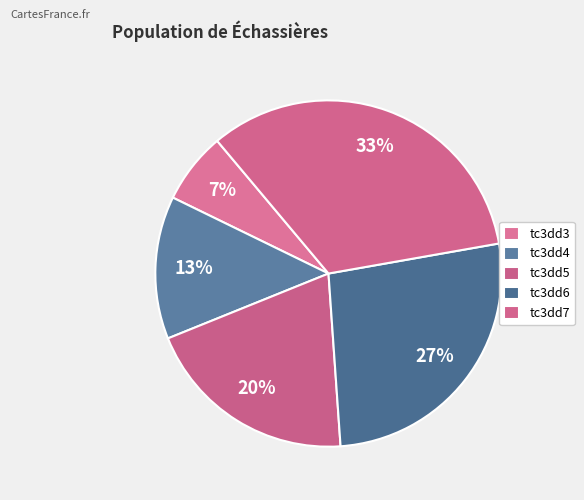

Count the number of slices in the pie.

5